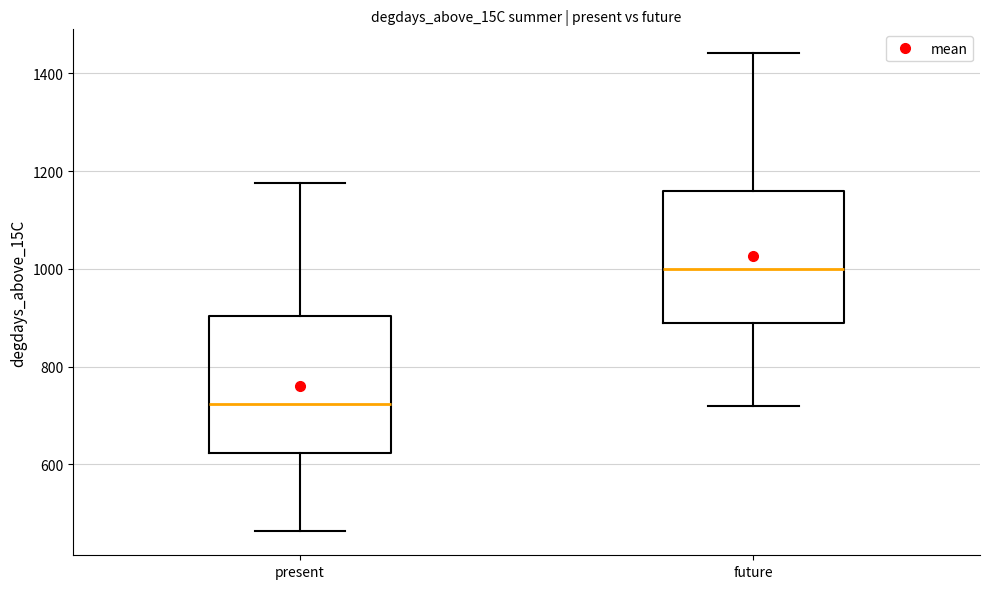

Which box's median line is the highest?

future